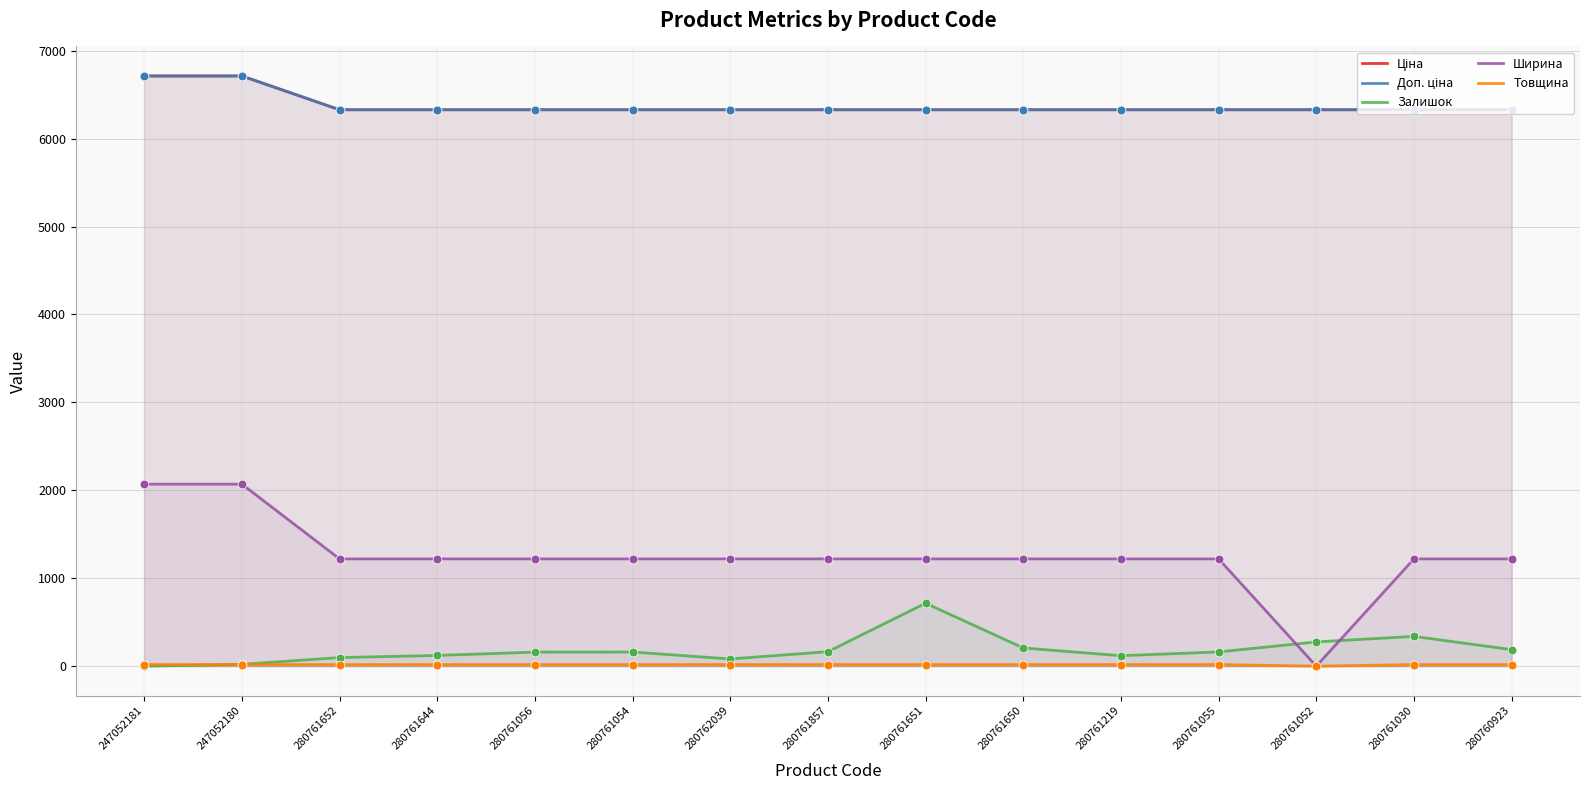

Which series reaches the maximum Y coordinate?

Ціна